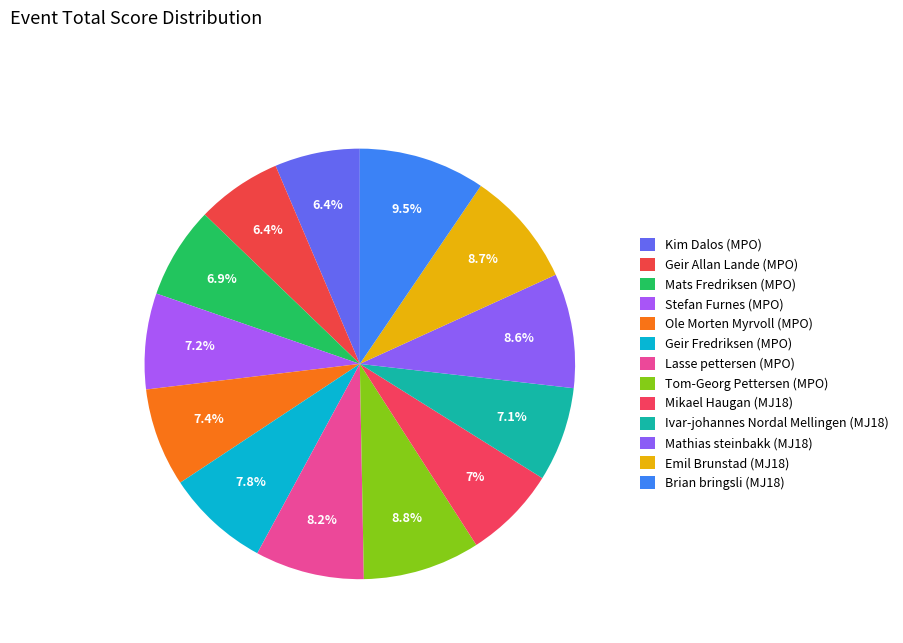

How many slices are in this pie chart?

13